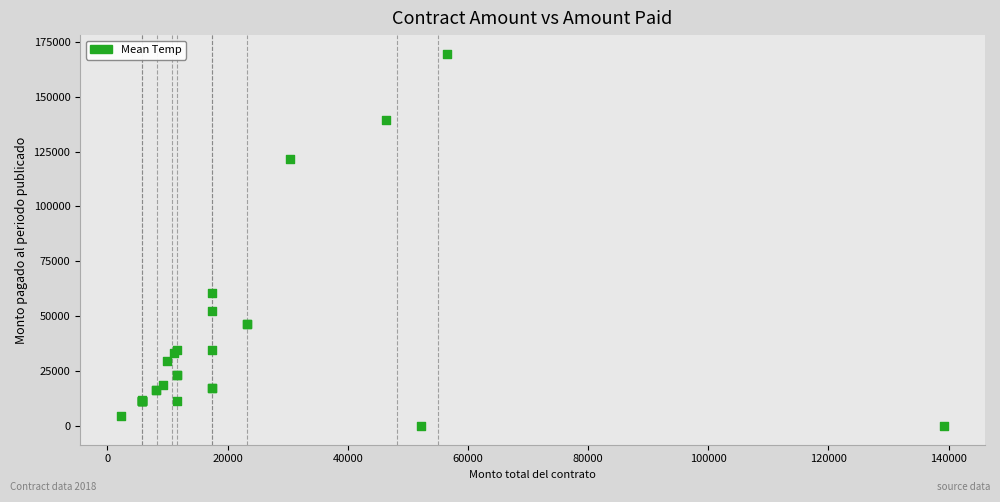

What Y value in the scatter plot is closest to 84772?

60400.0